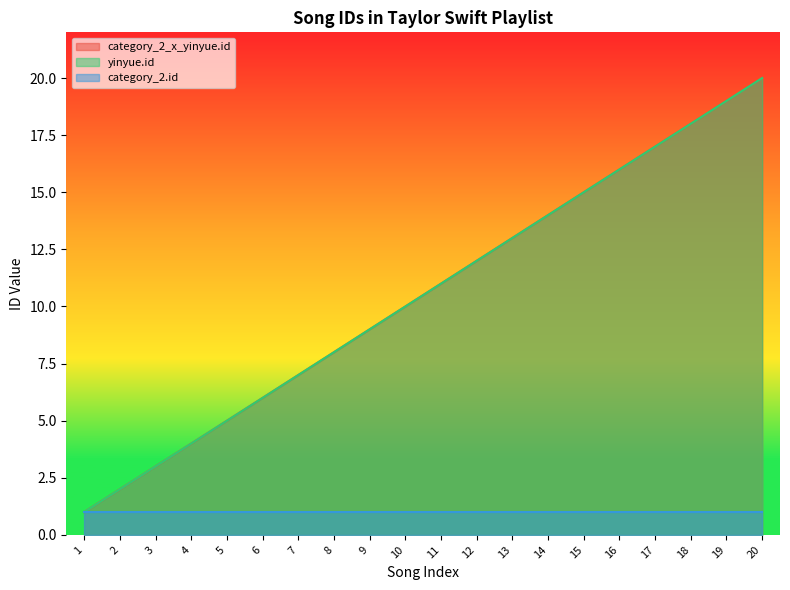

At how many categories does at least one series exceed 19?

1